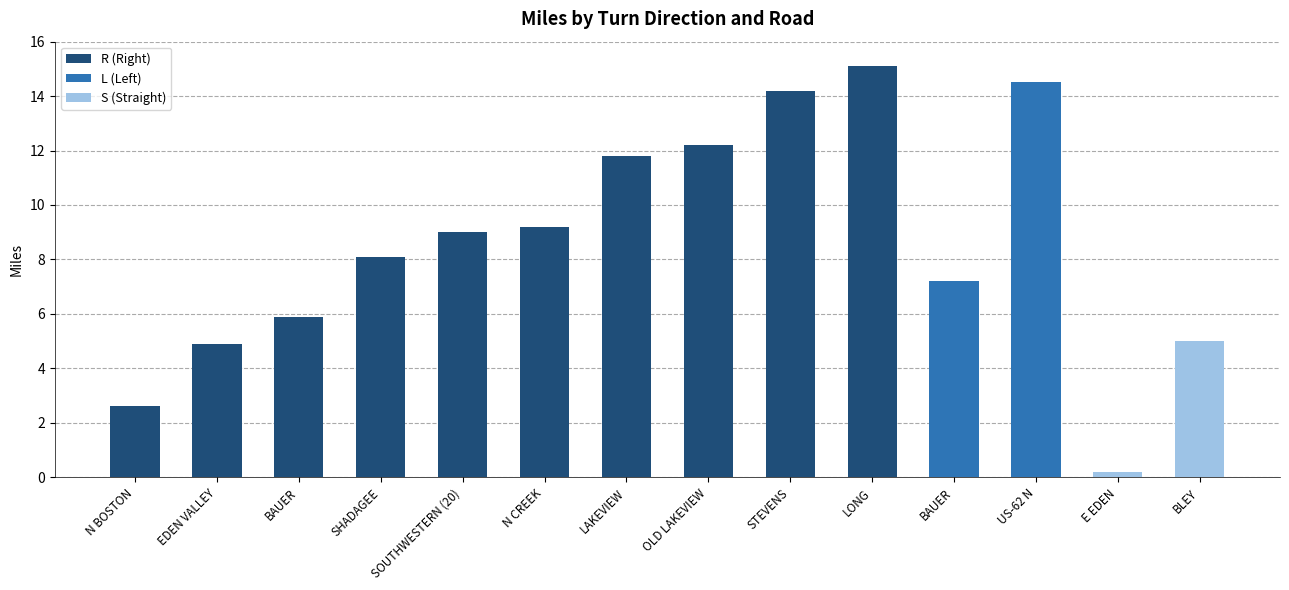

Does the chart contain any negative values?

No